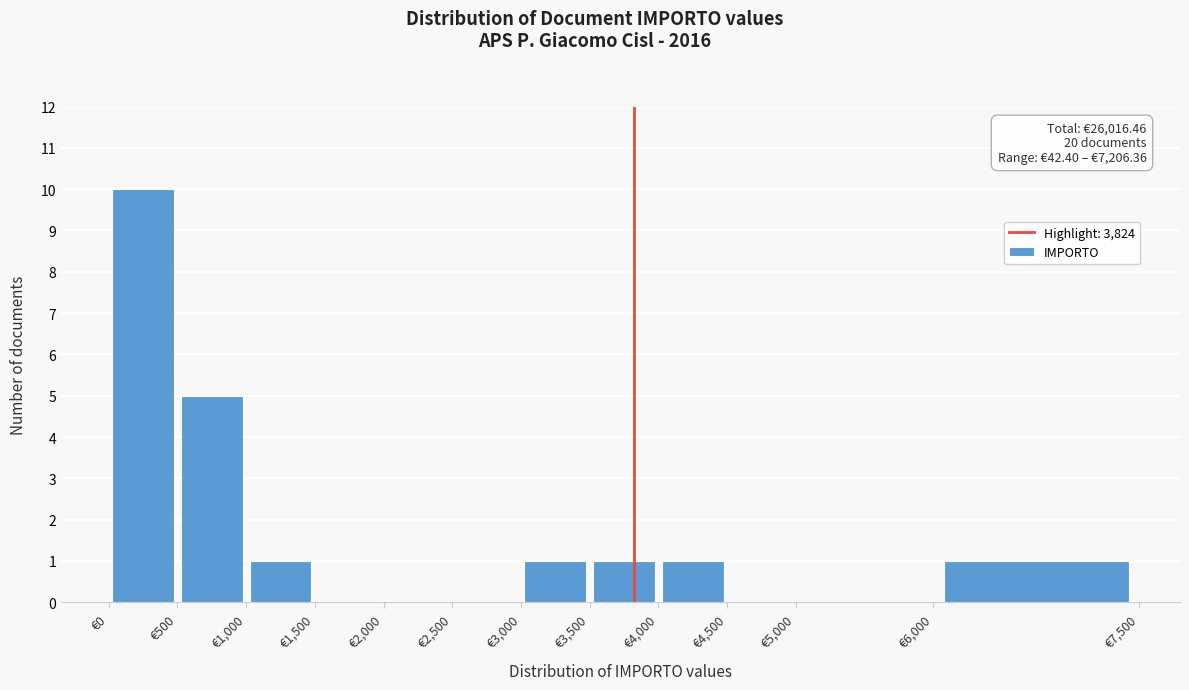

Which range on the x-axis has the tallest bar?

0 to 500